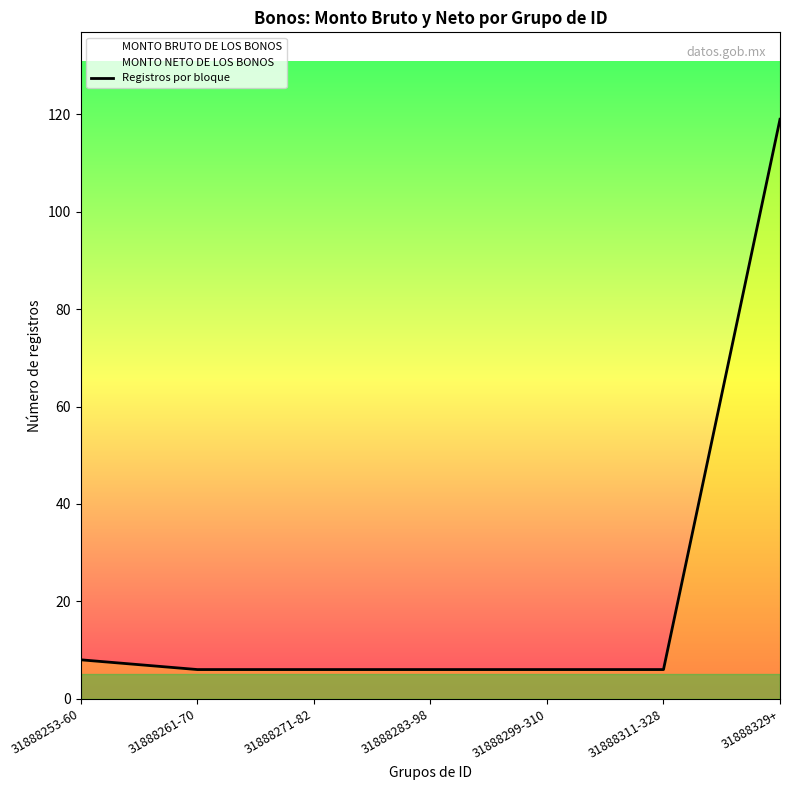

Rank the categories by value from highest to lowest.

31888329+, 31888253-60, 31888261-70, 31888271-82, 31888283-98, 31888299-310, 31888311-328